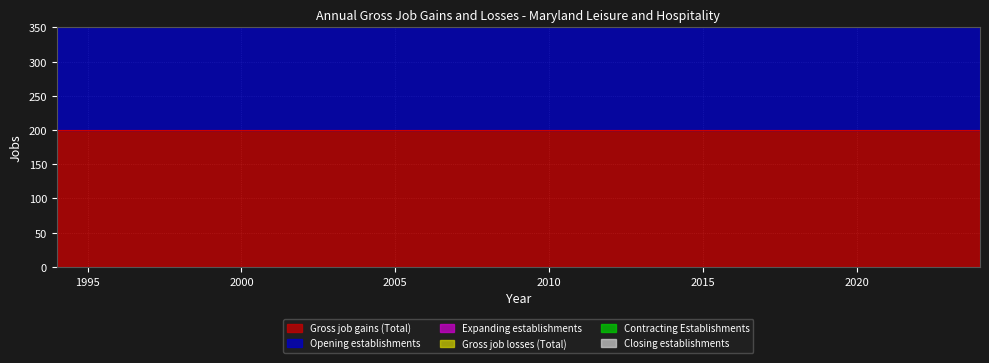

True or false: Opening establishments and Expanding establishments cross at least once.

False